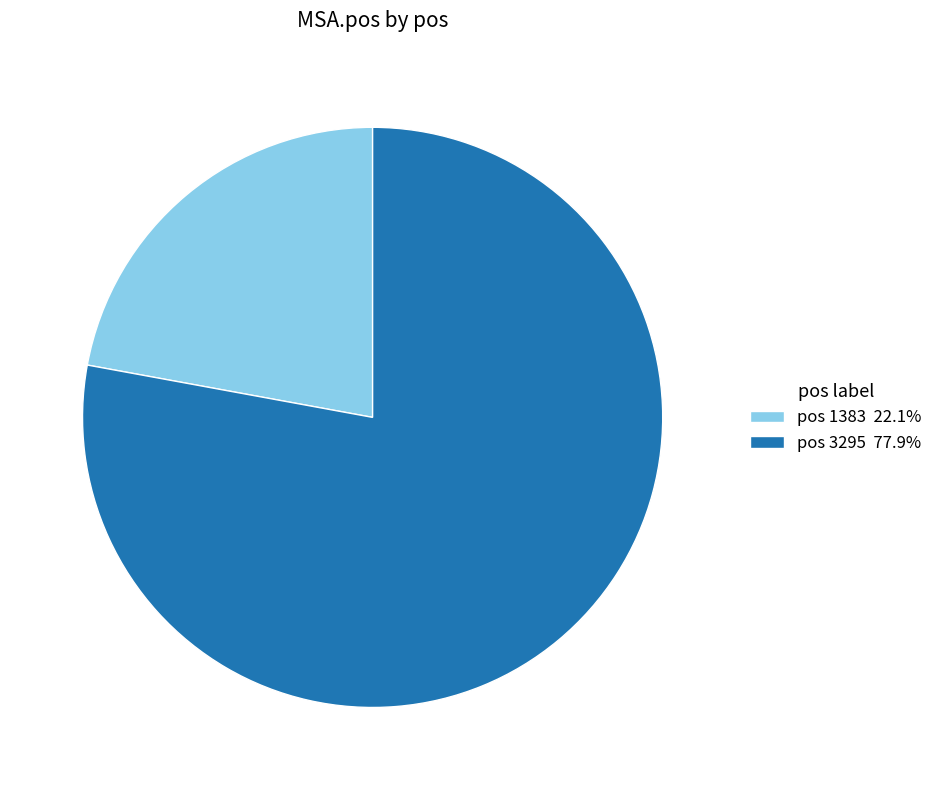

Is there any slice that represents more than half of the pie?

Yes